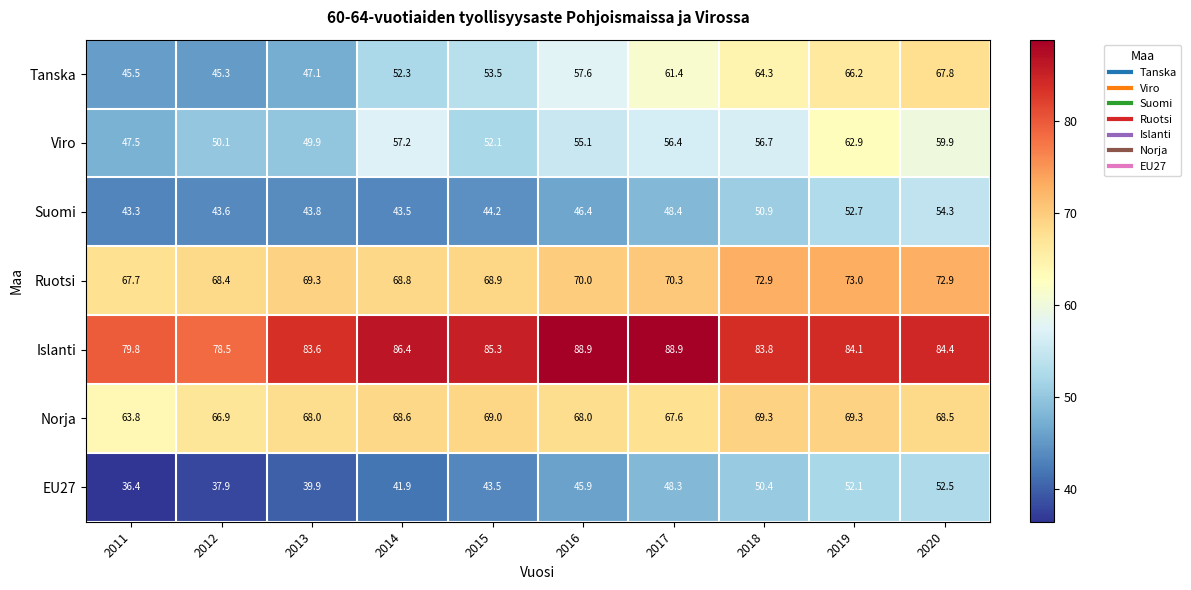

What is the sum of the EU27 values at 2012 and 2018?

88.3